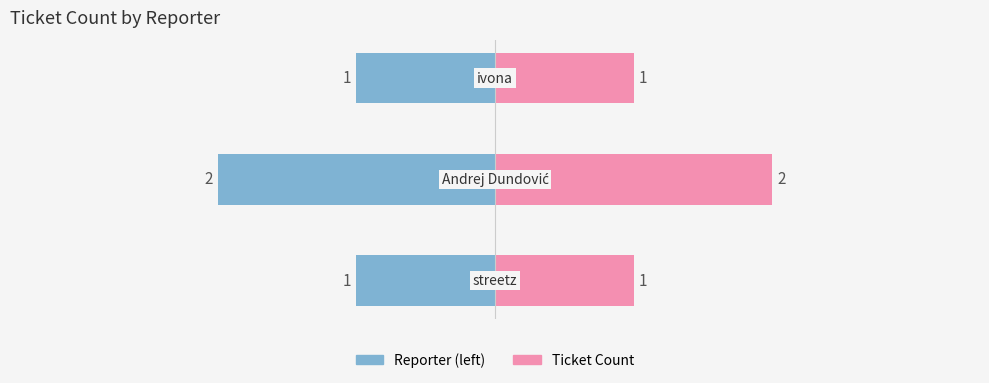

Are the bars horizontal?

Yes